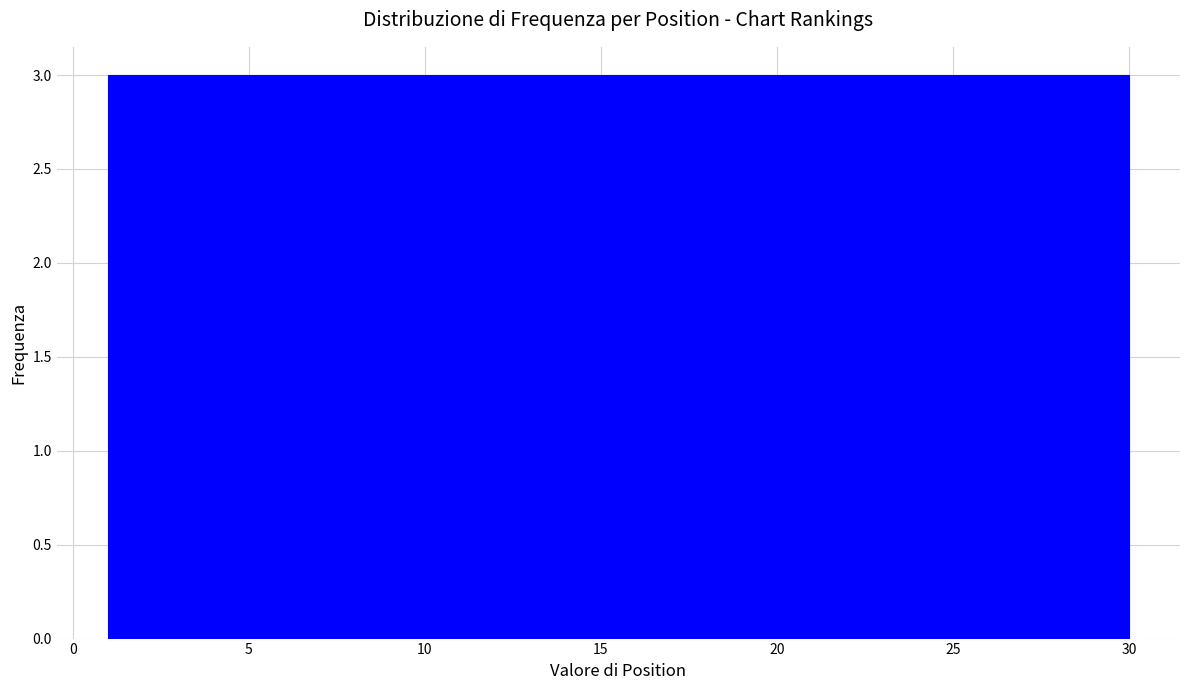

Reading left to right, transcribe this chart: for each bar, give the range it covers on the x-axis and its height. Neither the bar edges nor the heights are printed on the chart, so give them approximately, as read against the axes.

1.0 to 3.9: 3
3.9 to 6.8: 3
6.8 to 9.7: 3
9.7 to 12.6: 3
12.6 to 15.5: 3
15.5 to 18.4: 3
18.4 to 21.3: 3
21.3 to 24.2: 3
24.2 to 27.1: 3
27.1 to 30.0: 3